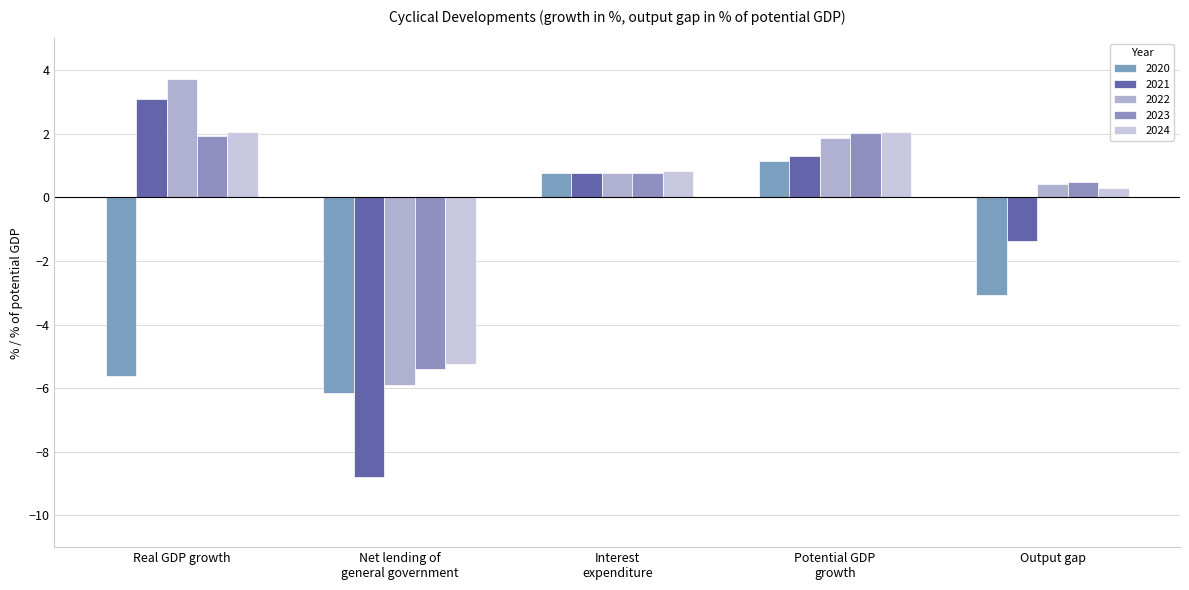

Read the 2021 value at Net lending of
general government.

-8.8